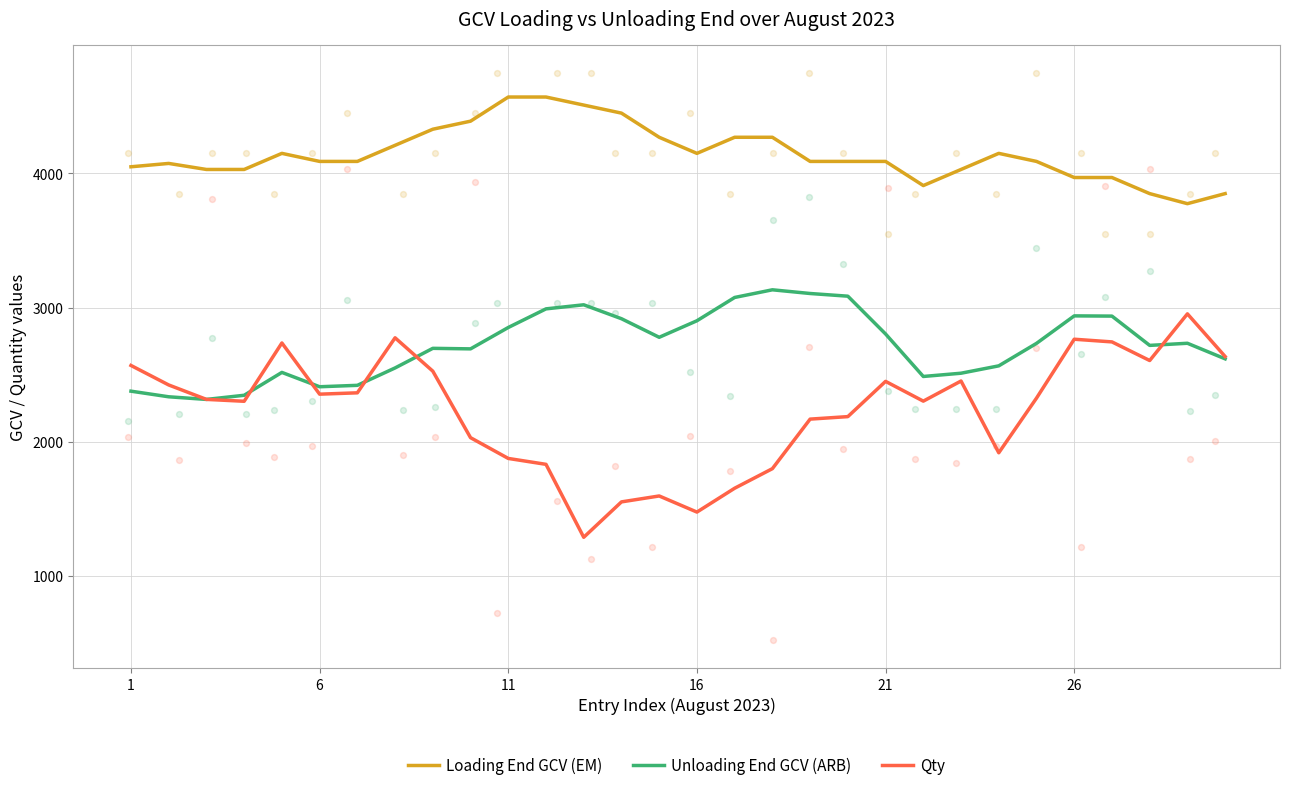

What are all the series names shown in the legend?

Loading End GCV (EM), Unloading End GCV (ARB), Qty